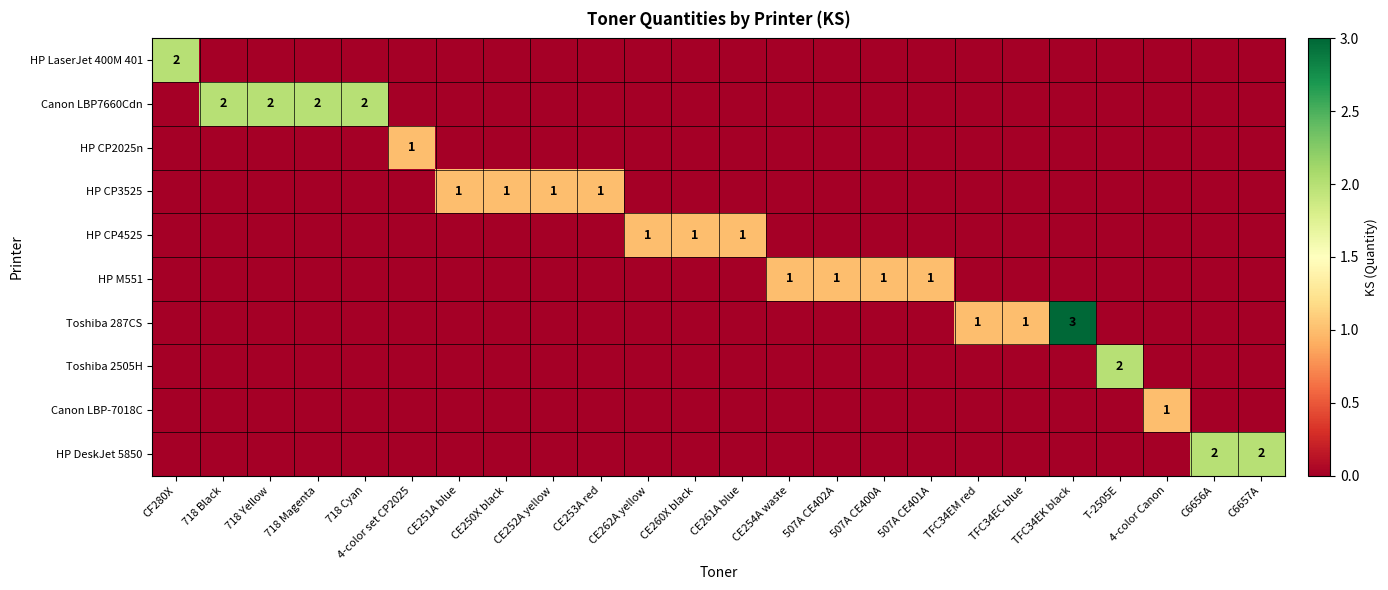

The Canon LBP7660Cdn series shows 1 at 718 Cyan. True or false?

False